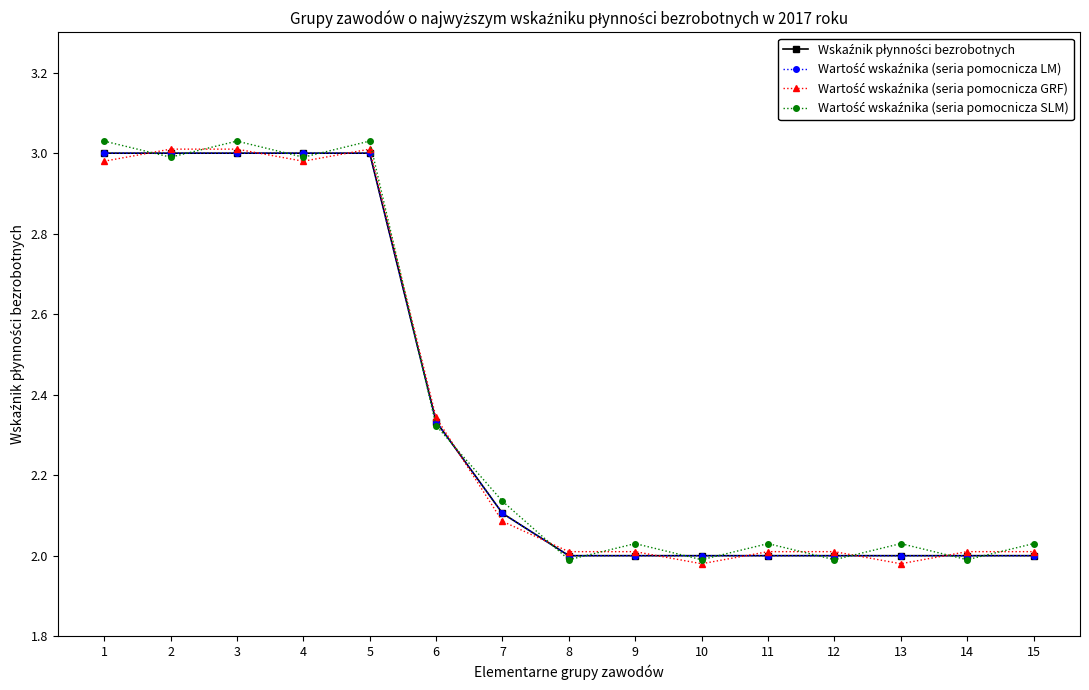

What is the difference between the maximum and minimum values in the Wartość wskaźnika (seria pomocnicza GRF) series?

1.0